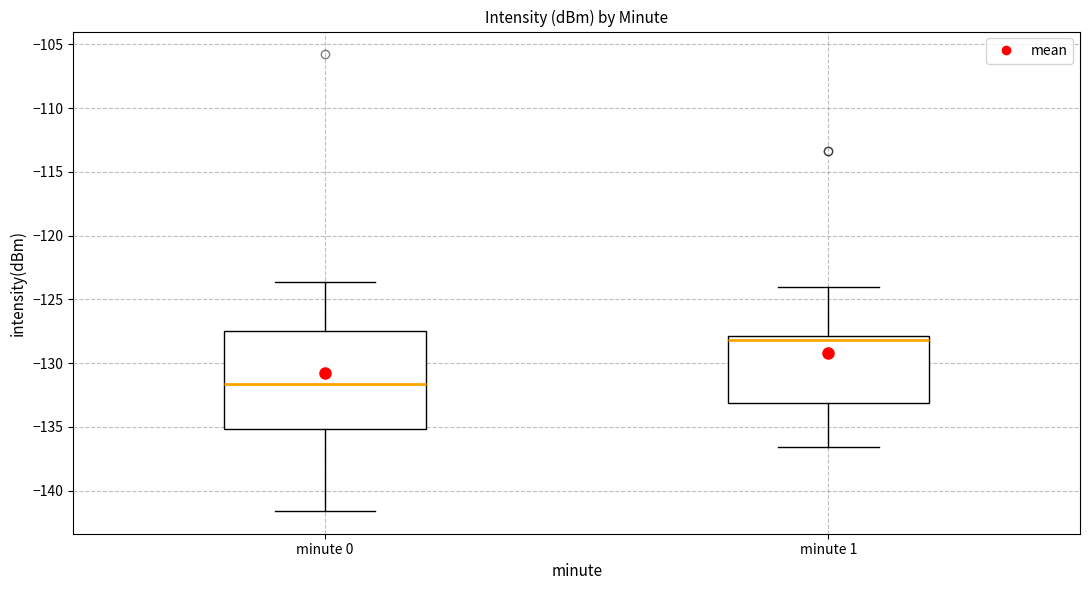

Where is the upper edge of the box for minute 0 on the y-axis? The values are not printed on the chart, so give them approximately, as read against the axis.

-127.5